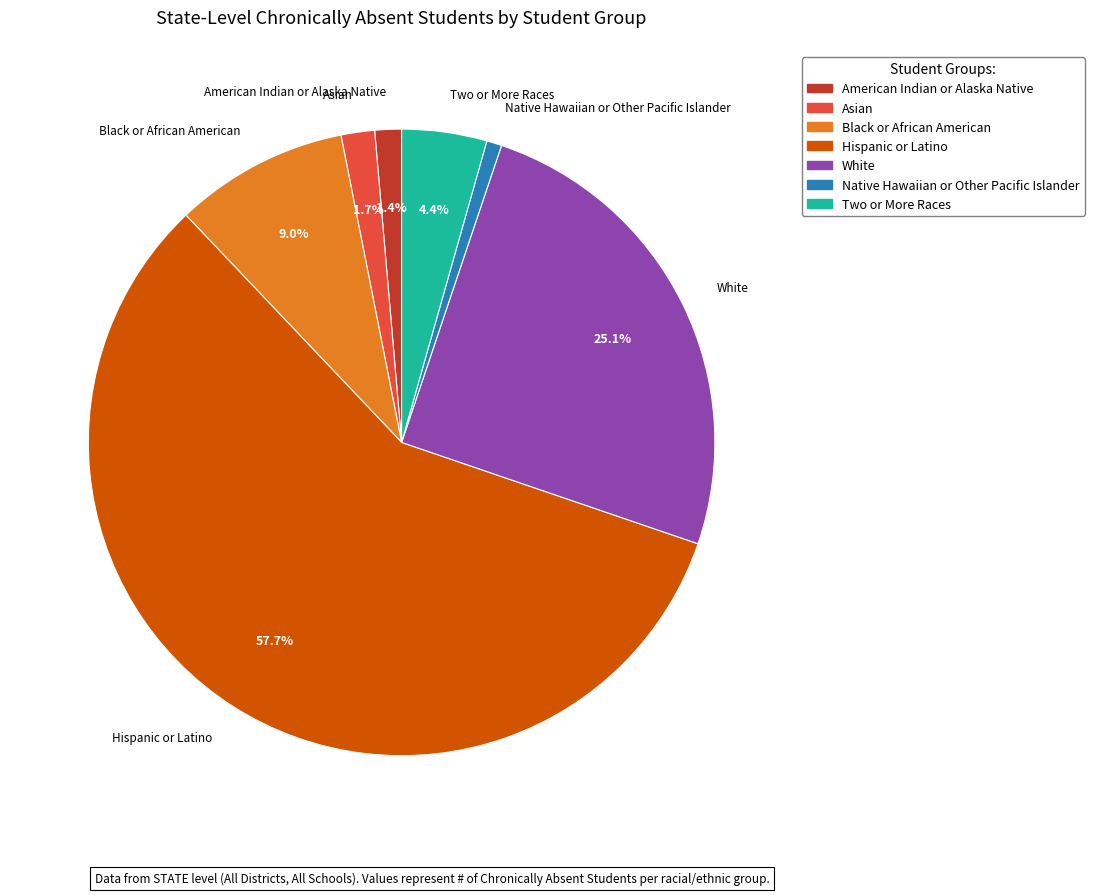

Which slice is the largest?

Hispanic or Latino